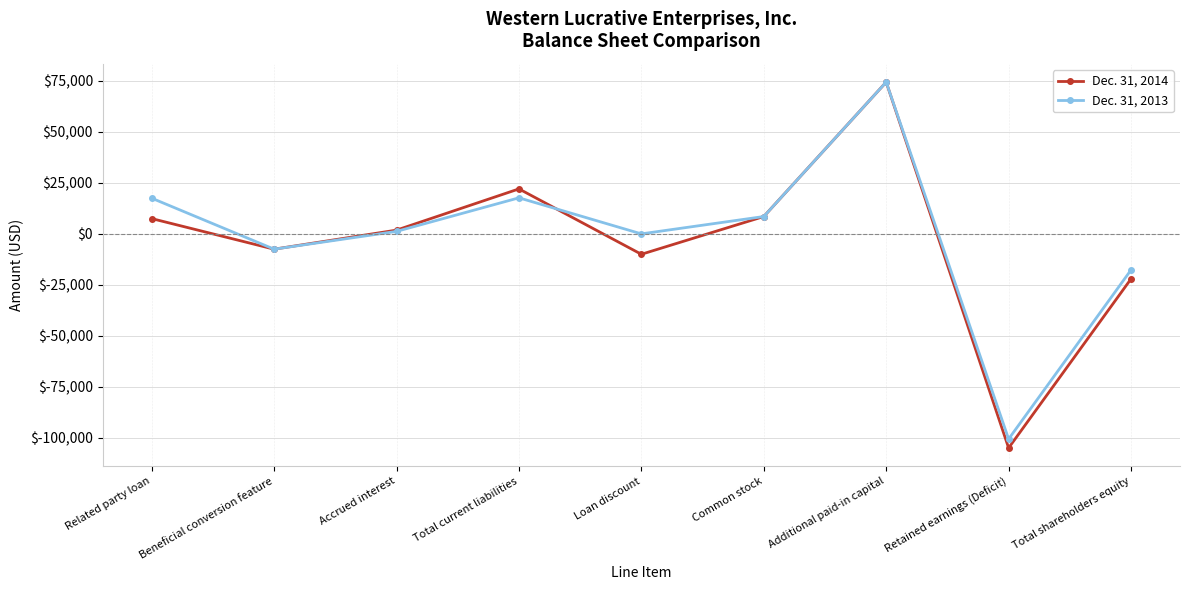

How many data points does each series have?

9